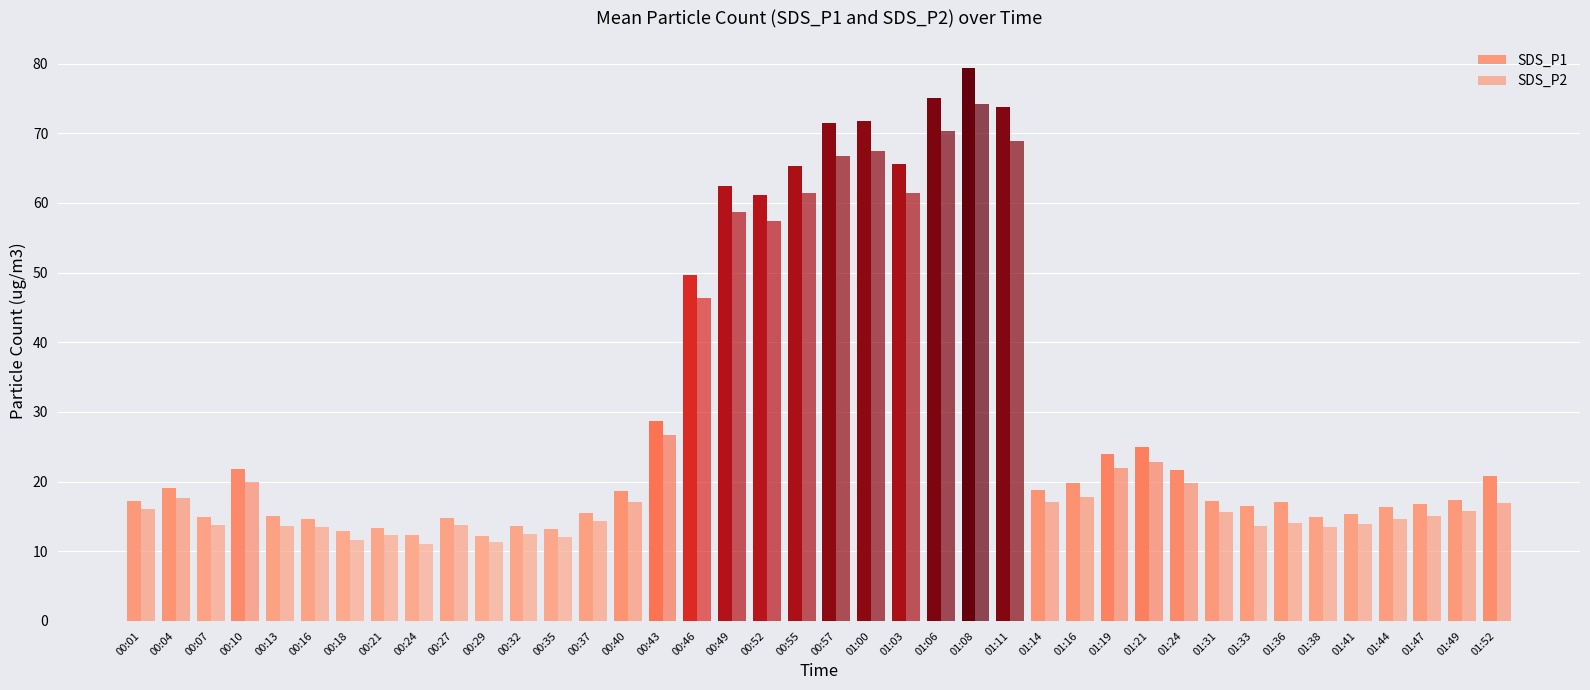

True or false: SDS_P1 has a value of 37.5 at 00:10.

False